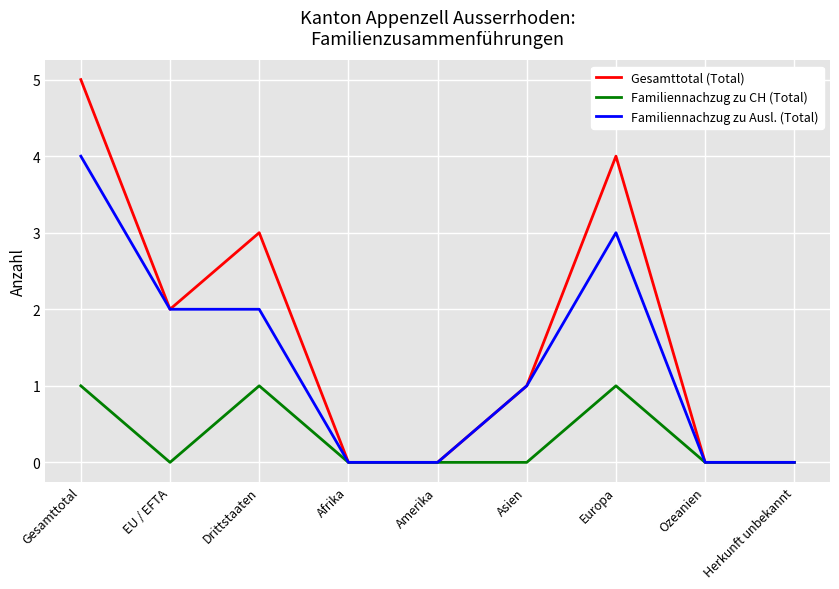

Reading right to left, extract all data points from this chart.

Gesamttotal (Total): 0	0	4	1	0	0	3	2	5
Familiennachzug zu CH (Total): 0	0	1	0	0	0	1	0	1
Familiennachzug zu Ausl. (Total): 0	0	3	1	0	0	2	2	4